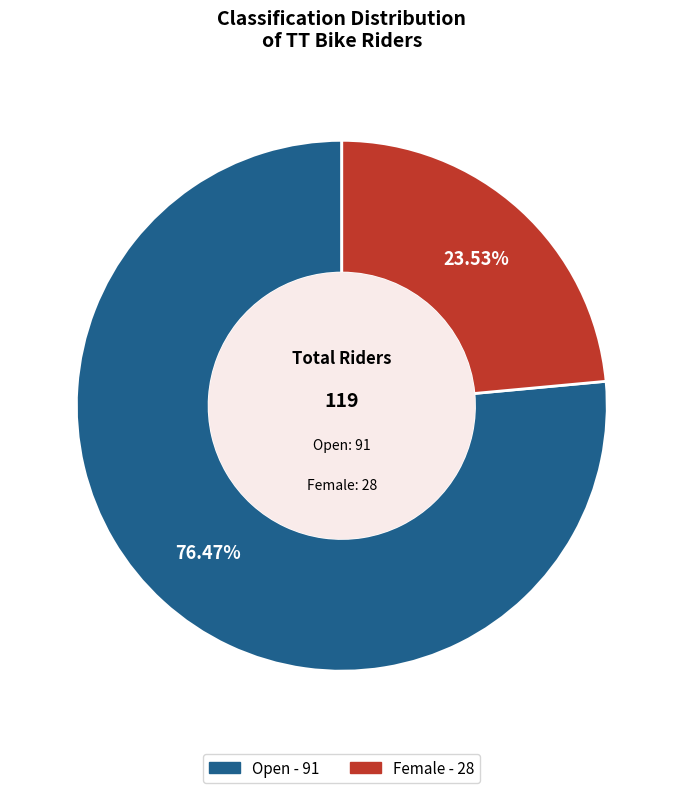

True or false: Open accounts for 76% of the total.

True